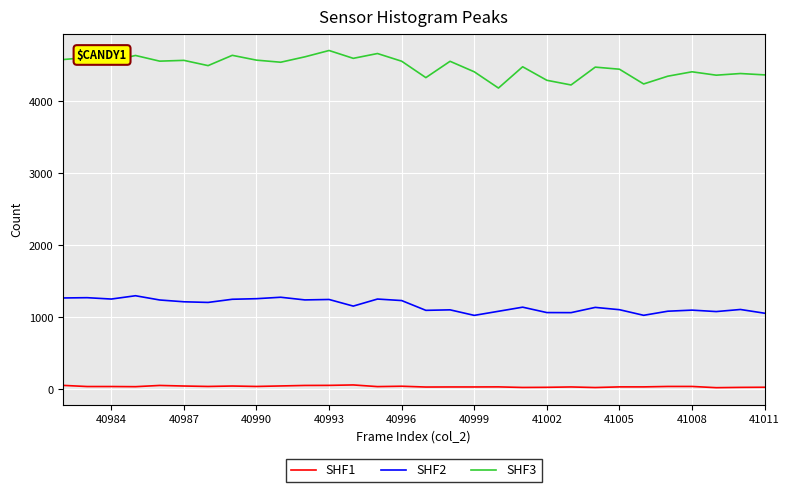

Which series has the largest range (max minus min)?

SHF3